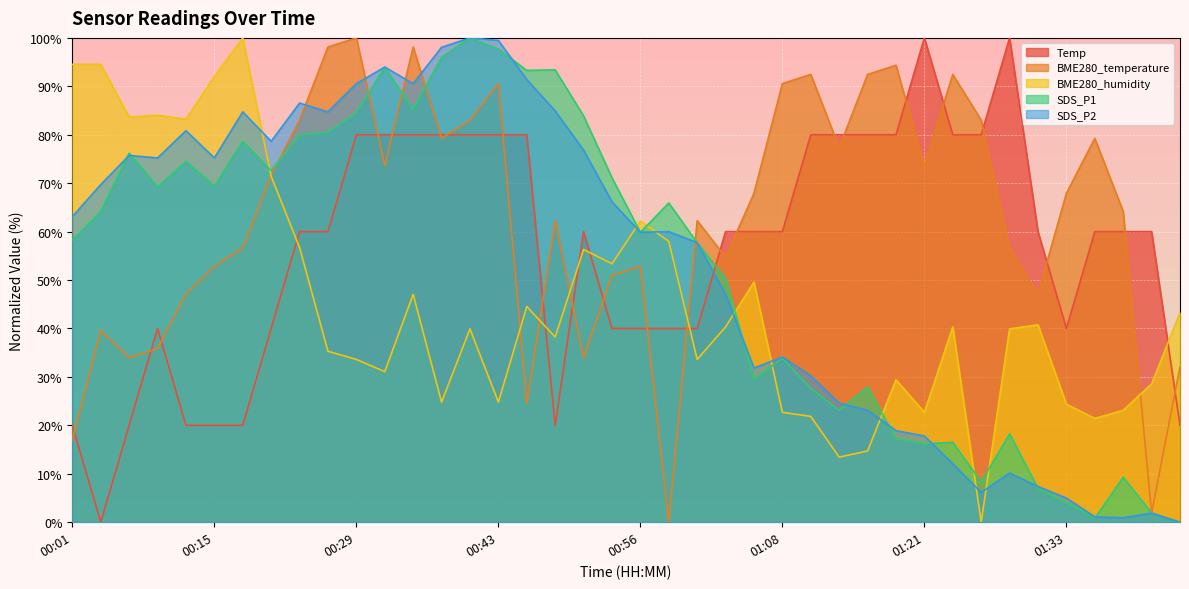

Which series changed the most between 00:10 and 00:56?

BME280_humidity